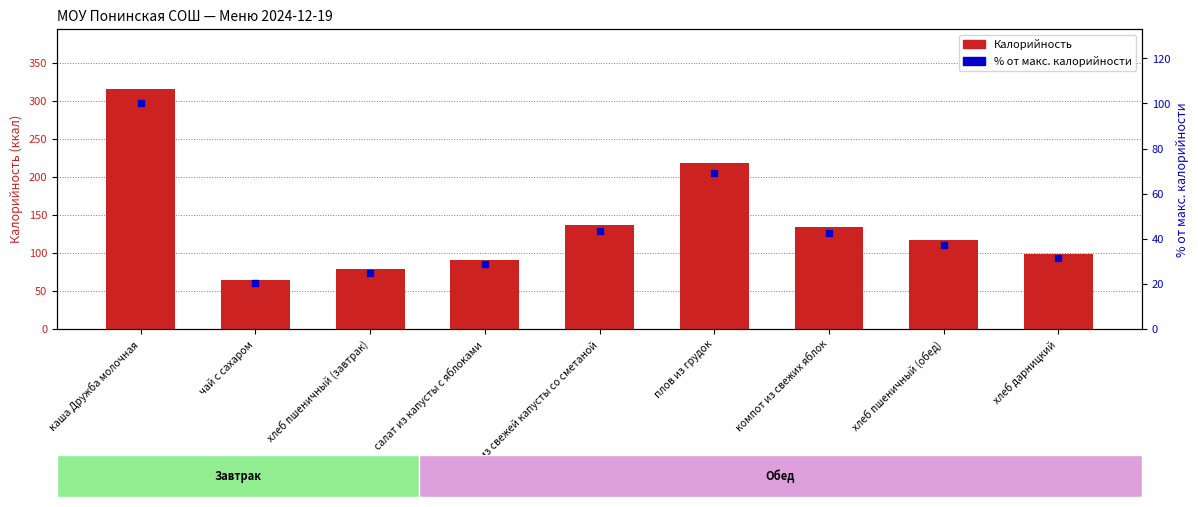

Which series contains the lowest Y value?

% от макс. калорийности